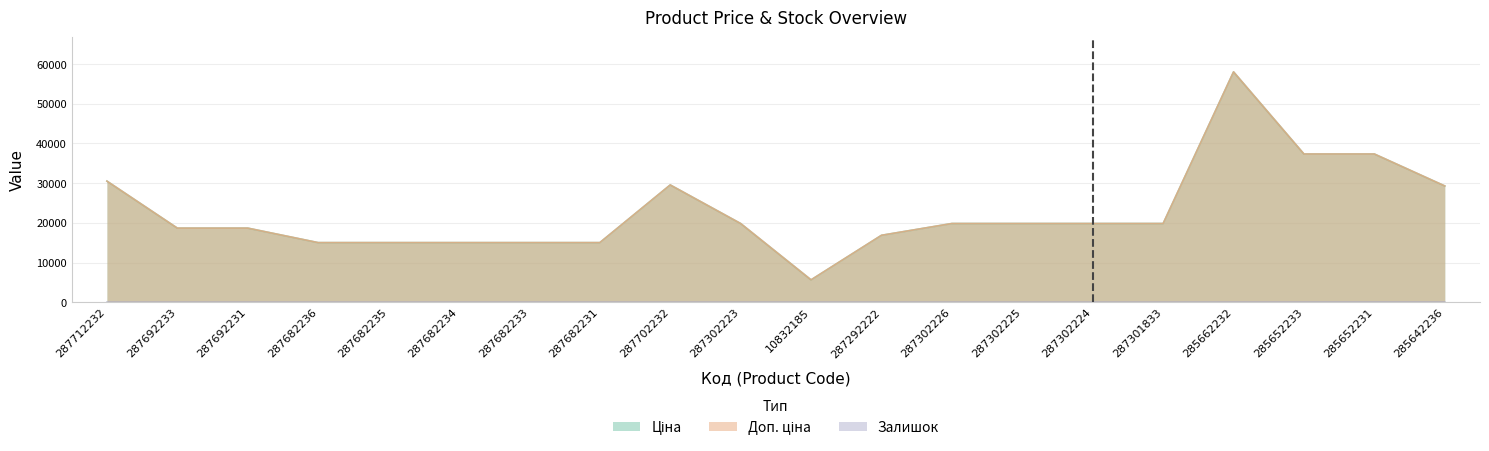

Where is the first local maximum for Залишок?

287302223